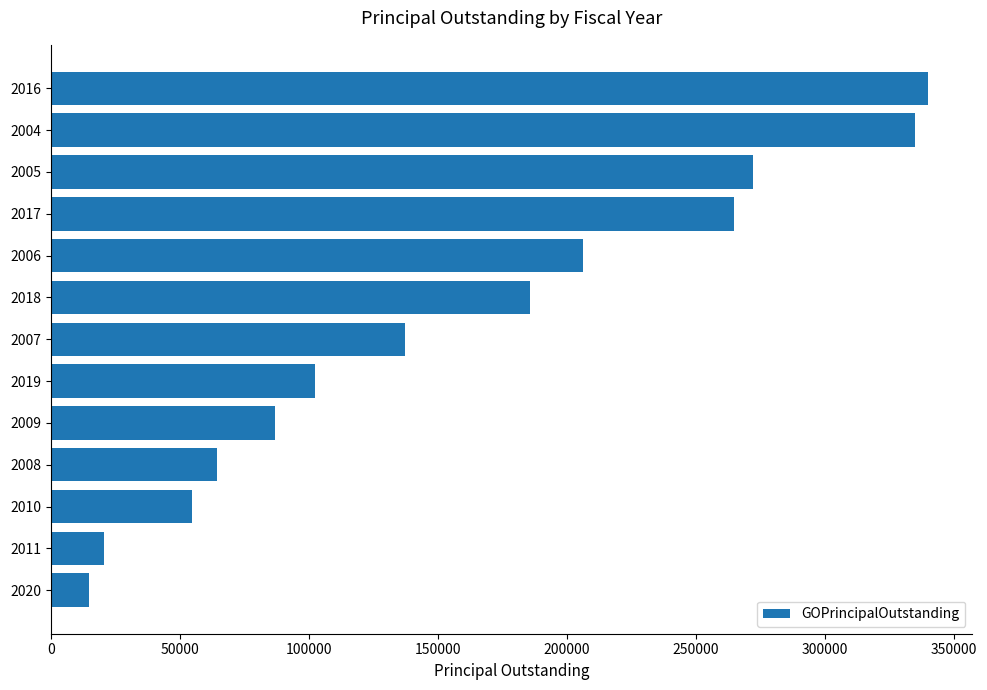

Reading bottom to top, what are all the values shown in this chart?

15004.4	20675.5	54818.0	64321.5	87044.9	102452.4	137121.0	185652.0	206377.2	264802.2	272262.6	334897.3	340100.0